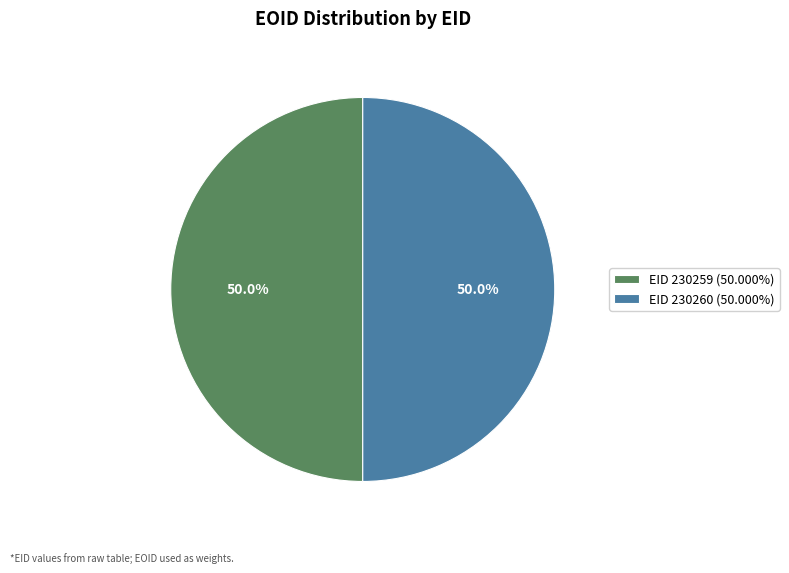

What portion of the pie excludes EID 230260 (50.000%)?

50.0%